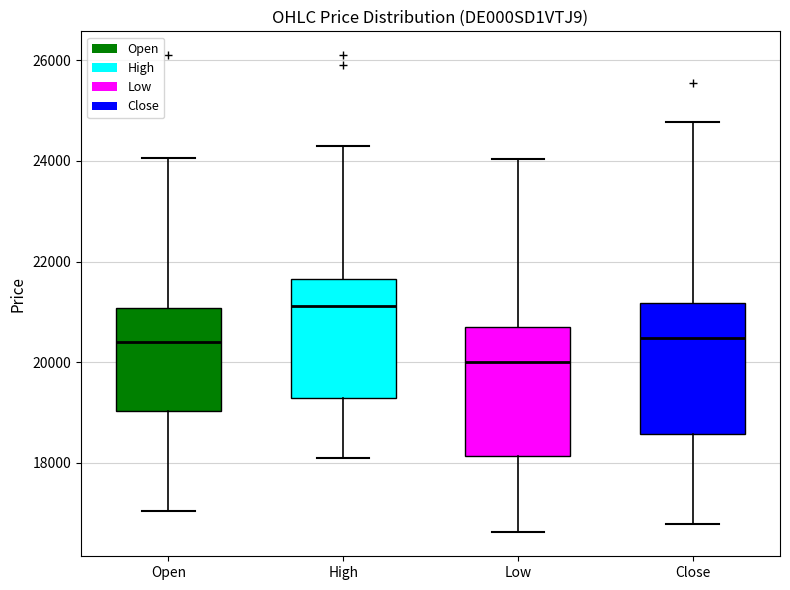

Where does the upper whisker of the box for High end on the y-axis? The values are not printed on the chart, so give them approximately, as read against the axis.

24400